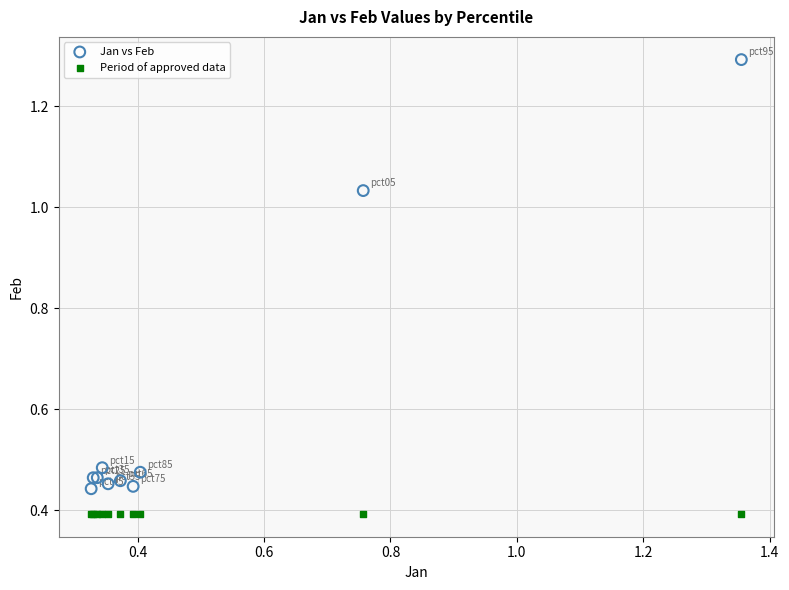

Which series reaches the minimum Y coordinate?

Period of approved data